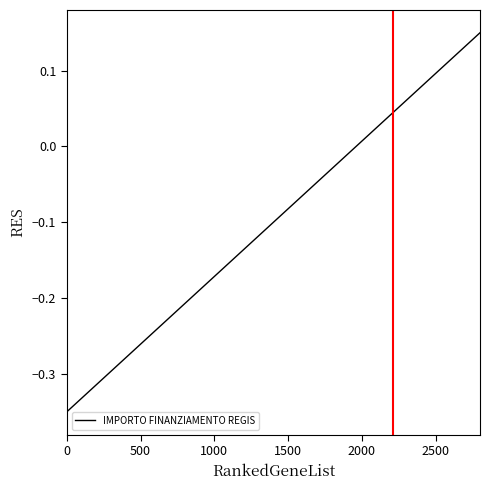

What is the difference between the maximum and minimum values?

0.5